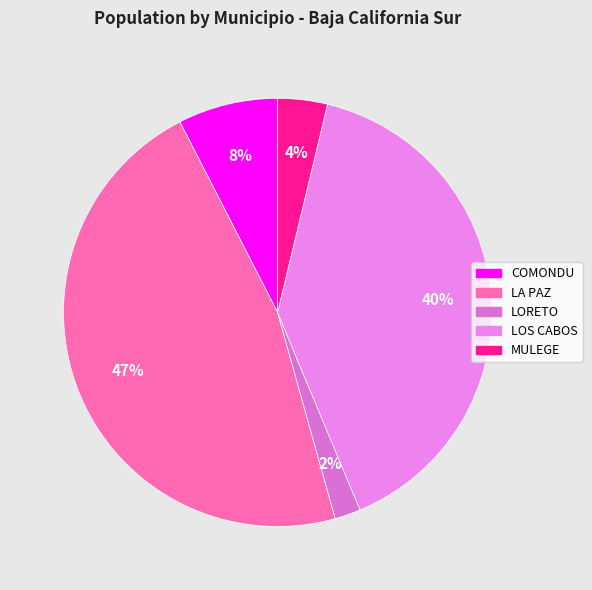

Which category has the biggest portion of the pie?

LA PAZ